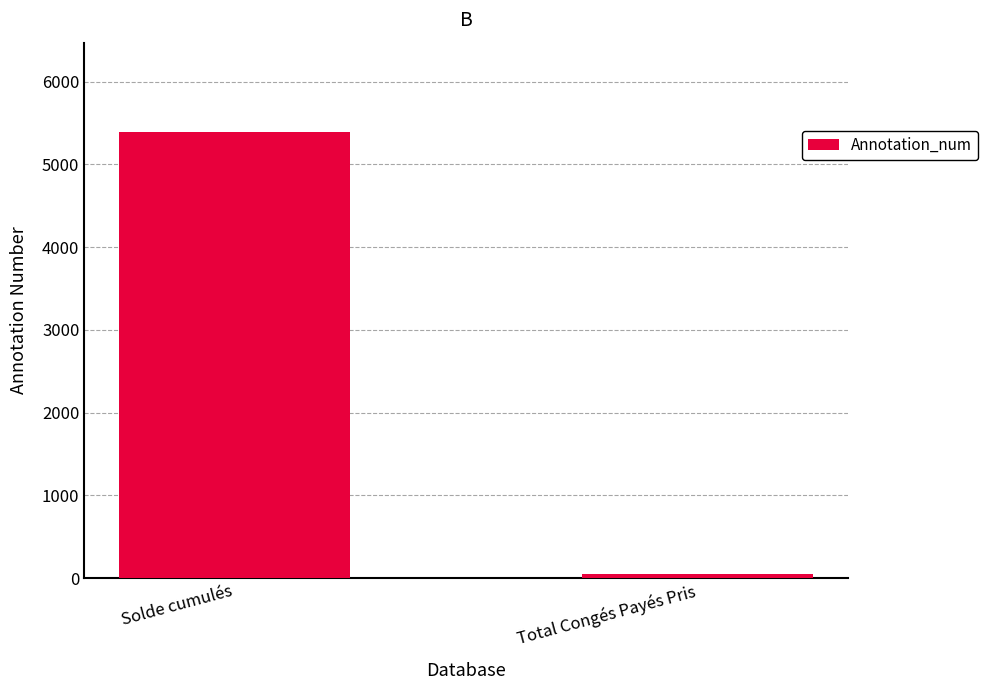

The chart shows a value of 5391.4 at Solde cumulés. True or false?

True